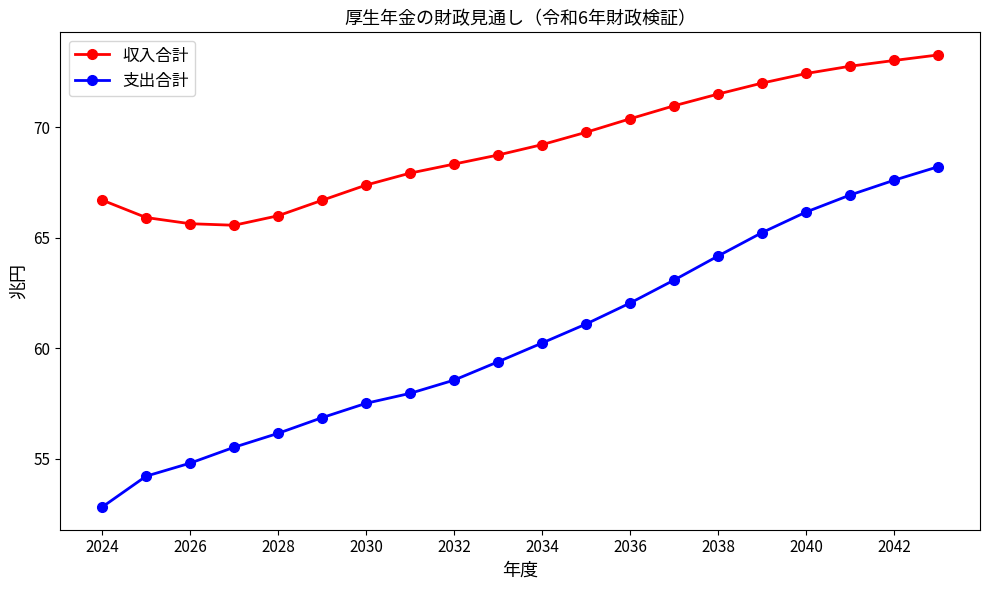

Which series has the largest range (max minus min)?

支出合計